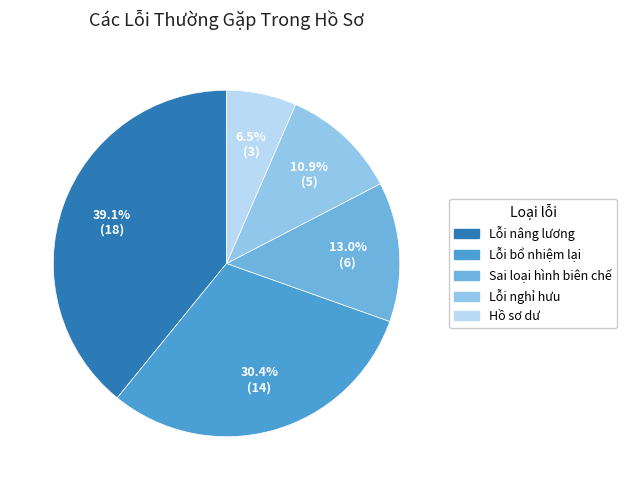

Is there any slice that represents more than half of the pie?

No